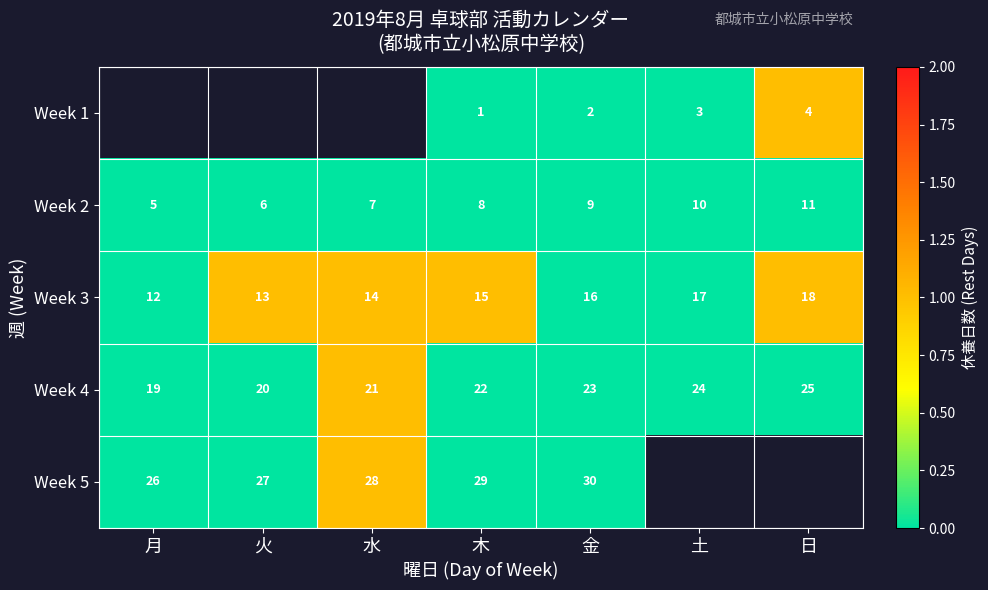

What is the difference between the highest and lowest values at 木?

28